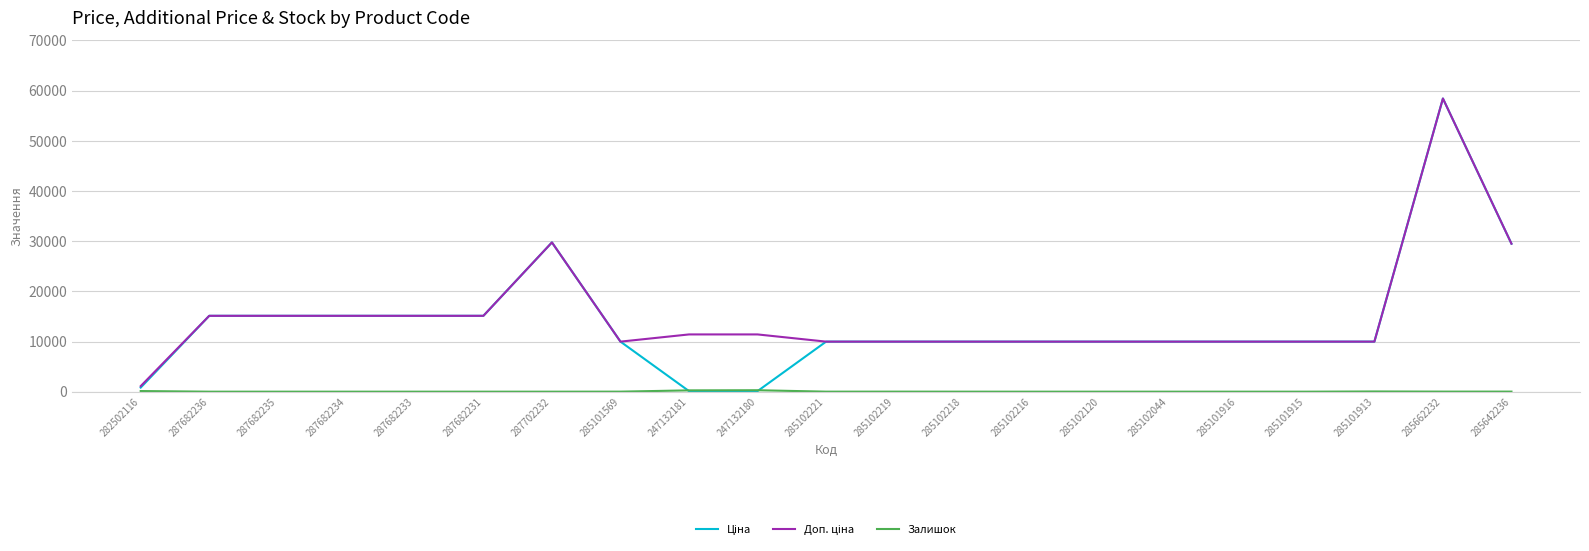

Which category has the highest value across all series?

285662232